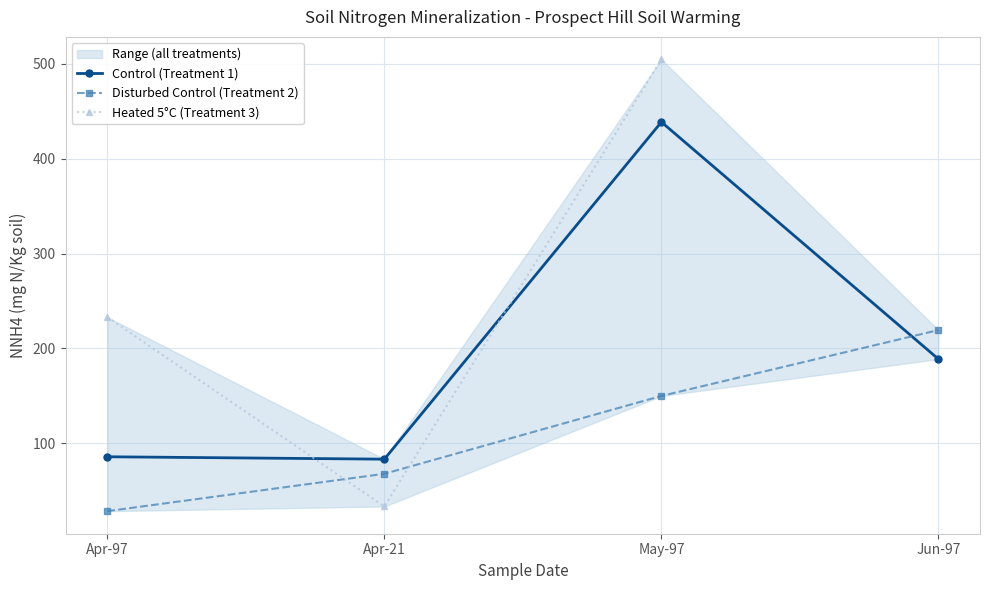

True or false: Control (Treatment 1) and Disturbed Control (Treatment 2) intersect in this chart.

True